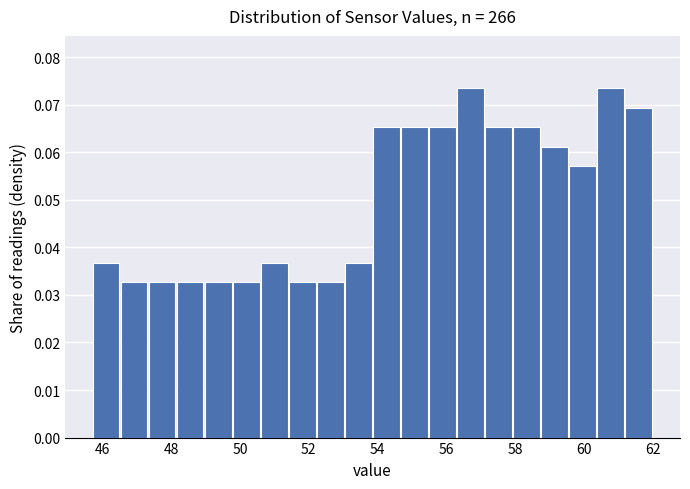

Reading left to right, list every bar in this chart as the range it spans on the x-axis followed by its height. Neither the bar edges nor the heights are printed on the chart, so give them approximately, as read against the axes.

45.8 to 46.6: 0.037
46.6 to 47.4: 0.033
47.4 to 48.2: 0.033
48.2 to 49.0: 0.033
49.0 to 49.8: 0.033
49.8 to 50.6: 0.033
50.6 to 51.4: 0.037
51.4 to 52.2: 0.033
52.2 to 53.0: 0.033
53.0 to 53.8: 0.037
53.8 to 54.6: 0.065
54.6 to 55.4: 0.065
55.4 to 56.2: 0.065
56.2 to 57.2: 0.073
57.2 to 58.0: 0.065
58.0 to 58.8: 0.065
58.8 to 59.6: 0.061
59.6 to 60.4: 0.057
60.4 to 61.2: 0.073
61.2 to 62.0: 0.069